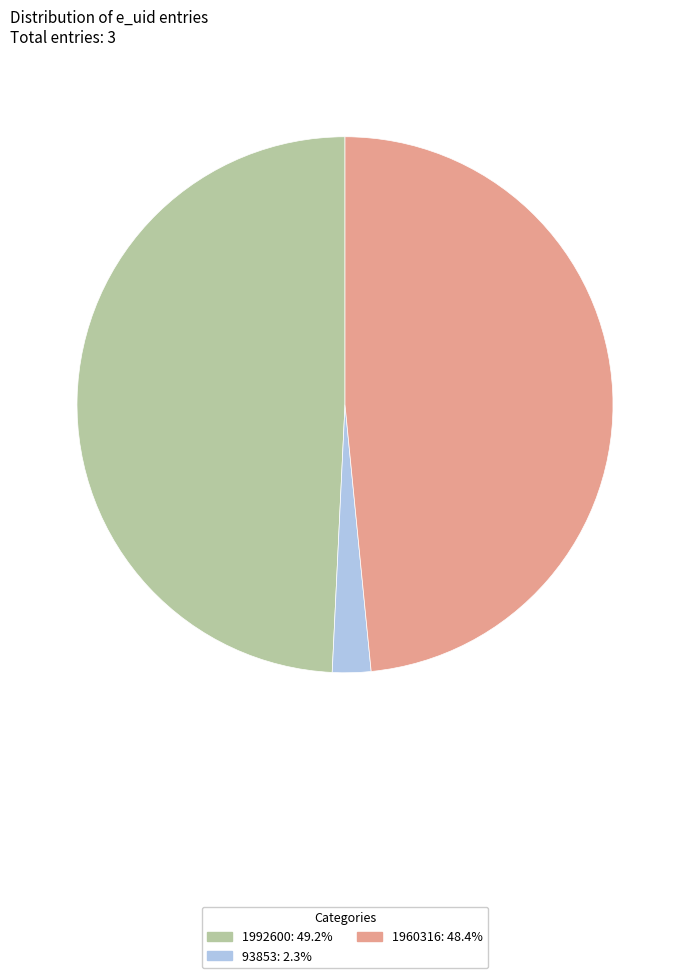

What is the smallest slice in the pie chart?

93853